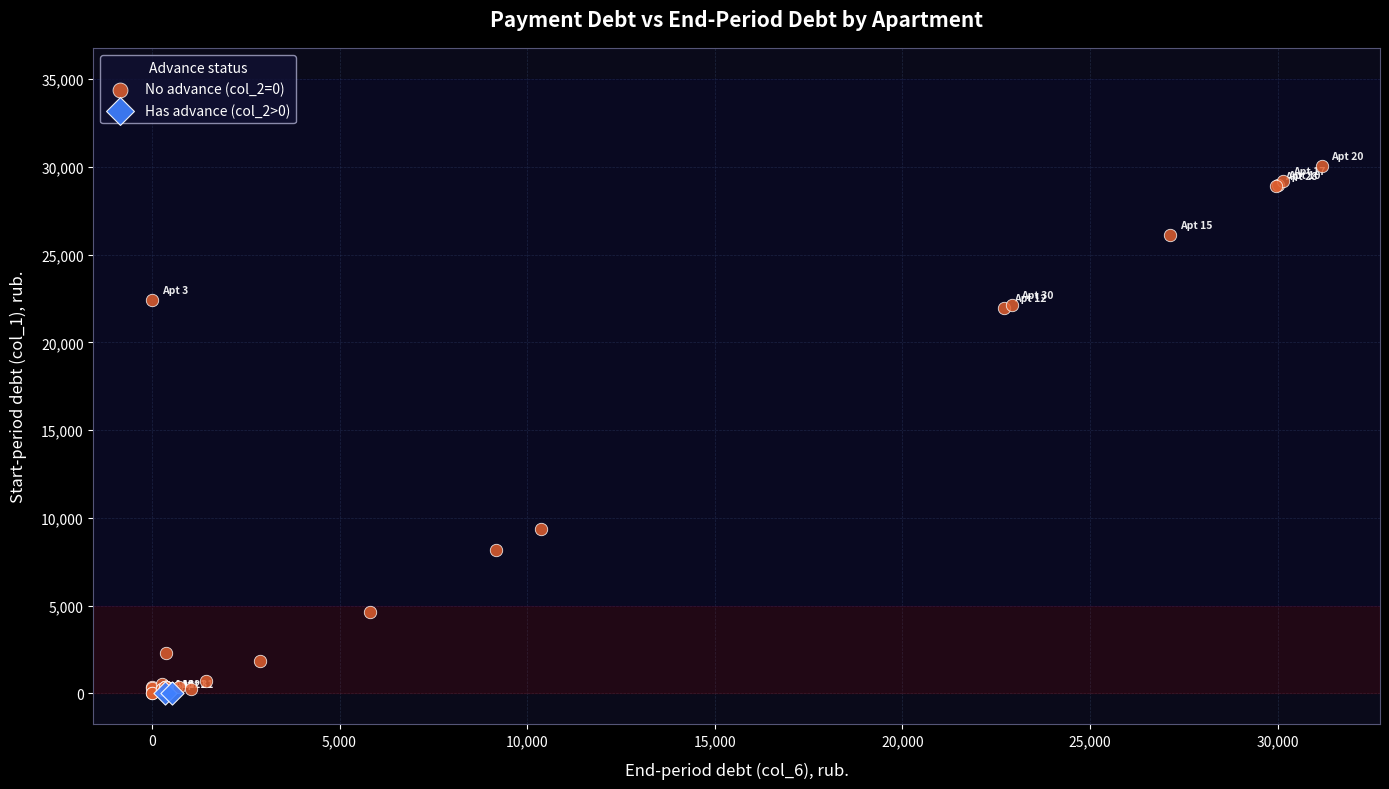

Which series reaches the maximum Y coordinate?

No advance (col_2=0)